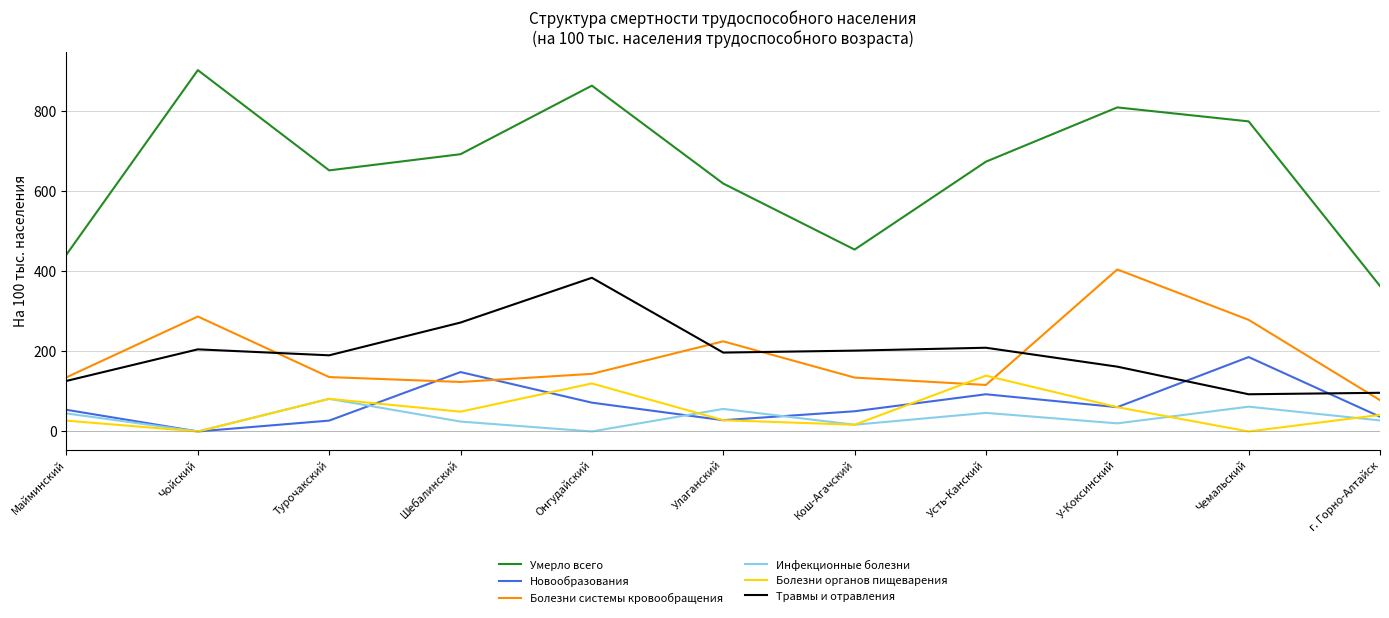

Which label corresponds to the largest value in the chart?

Чойский